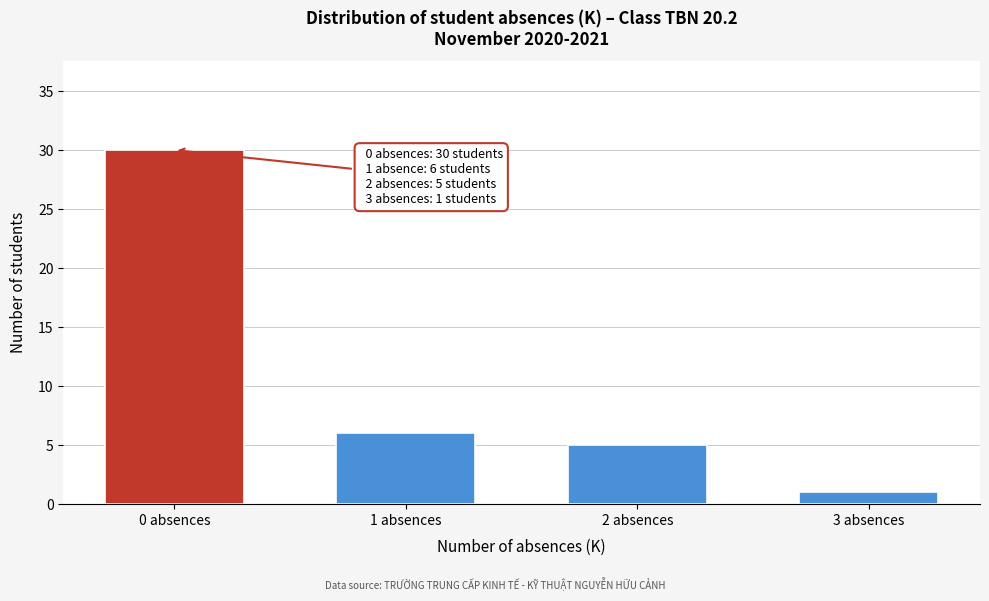

Reading left to right, what are all the values shown in this chart?

0 absences=30	1 absences=6	2 absences=5	3 absences=1